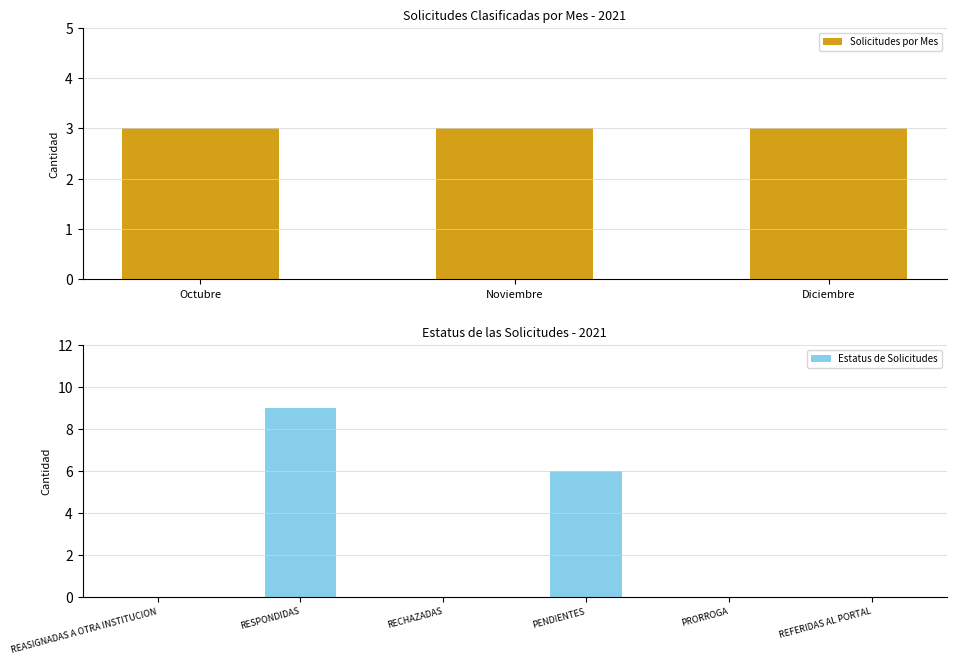

Is it true that Estatus de Solicitudes equals 3 at PRORROGA?

False